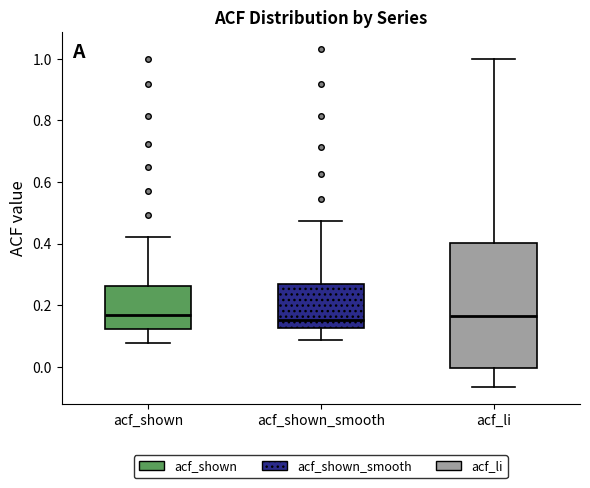

Which box is the tallest, from its lower edge to its upper edge?

acf_li